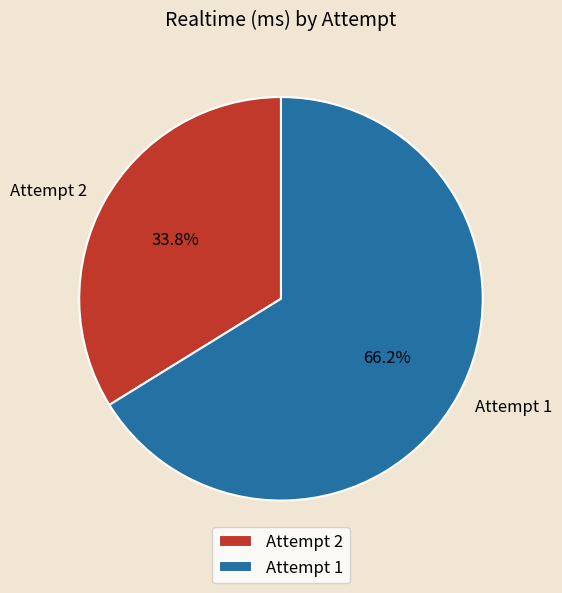

What is the largest slice in the pie chart?

Attempt 1